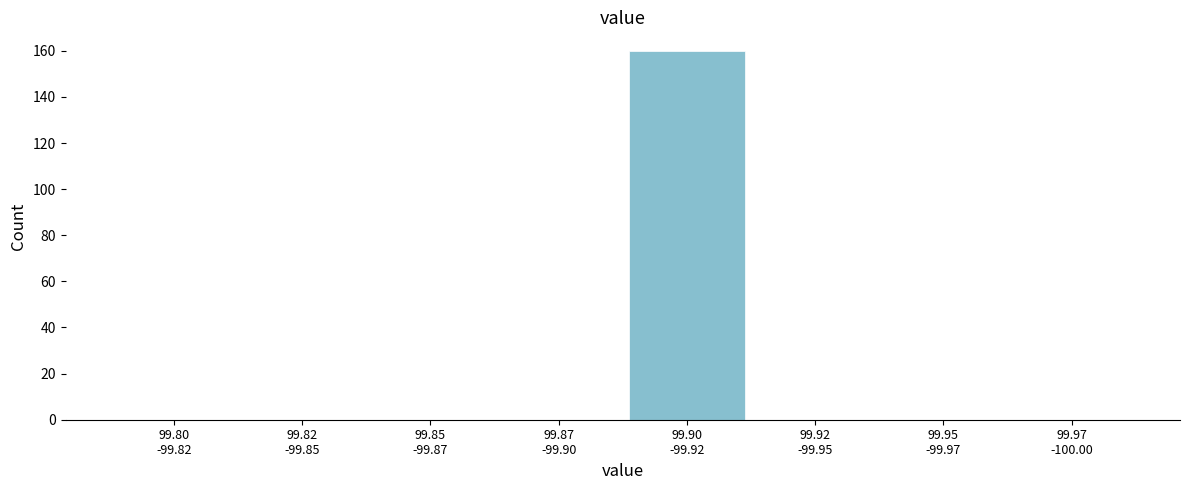

What is the maximum value shown in the chart?

160